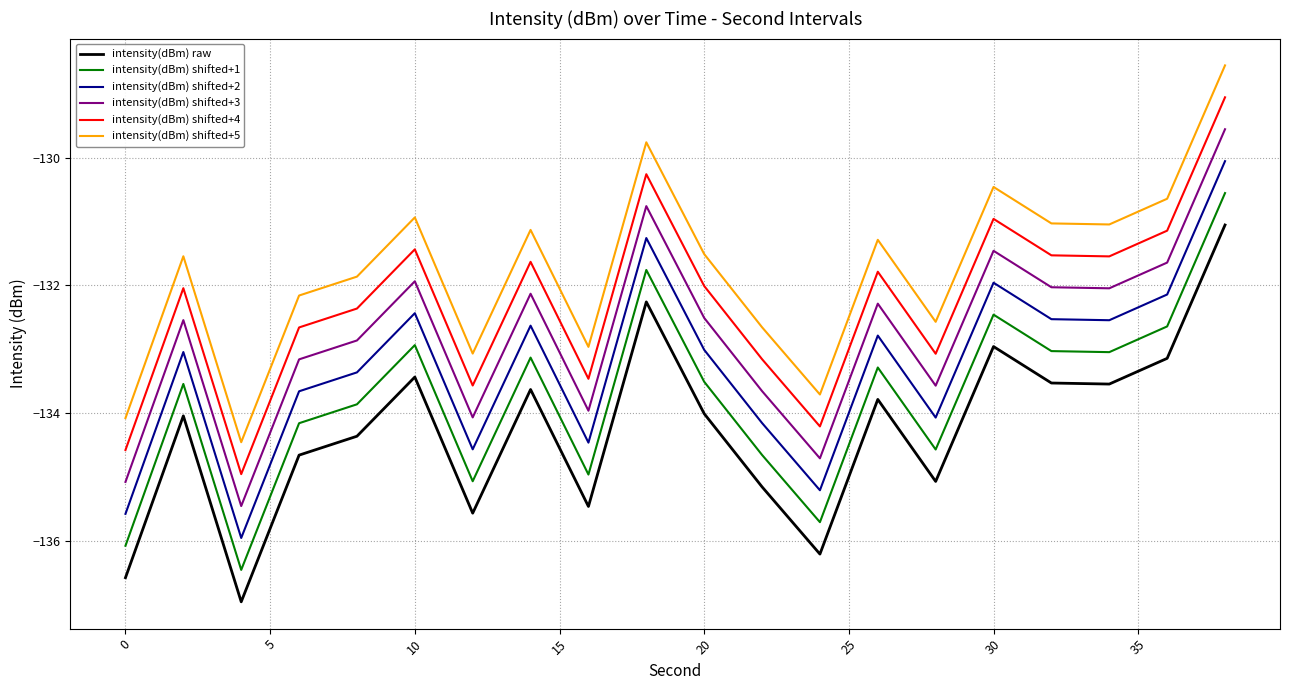

How many lines are shown in the chart?

6